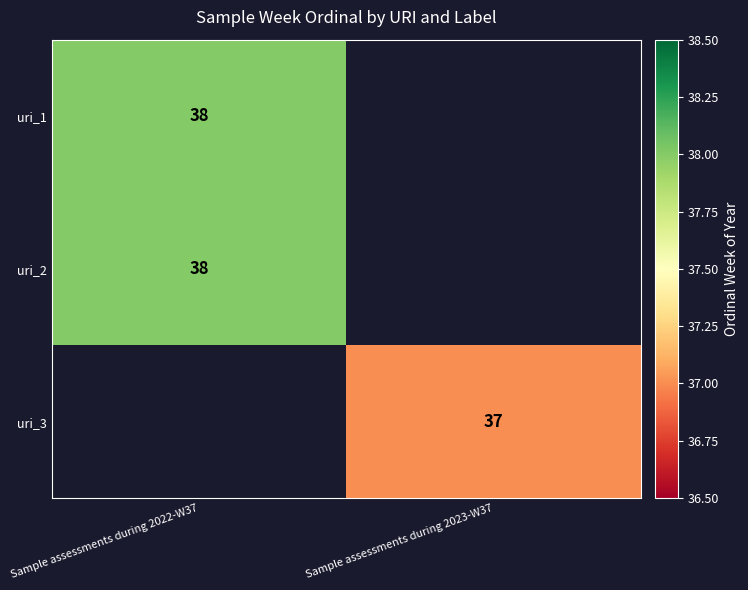

The value of uri_1 at Sample assessments during 2022-W37 is 62. True or false?

False